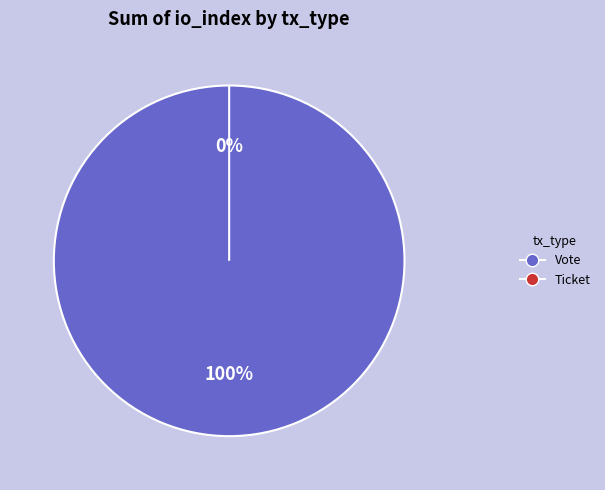

Which slice represents more than half of the pie?

Vote